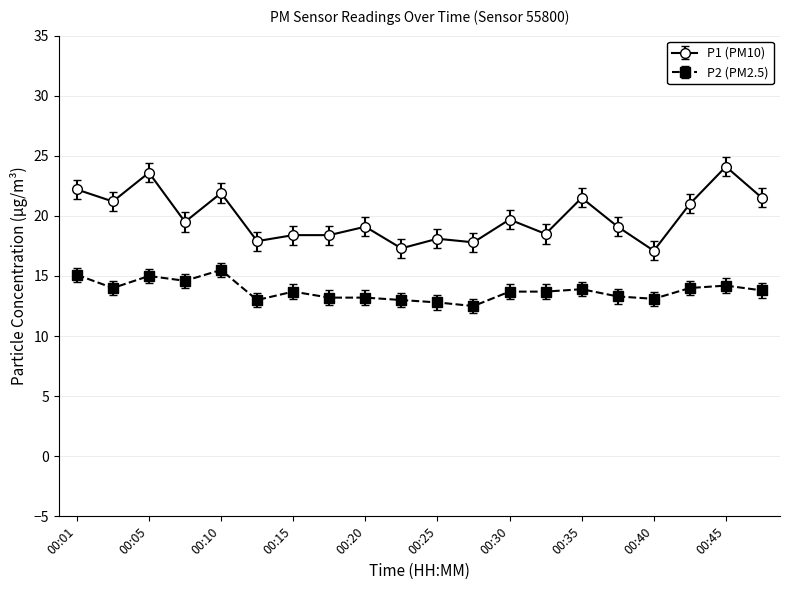

Rank the series by their average value, from highest to lowest.

P1 (PM10), P2 (PM2.5)